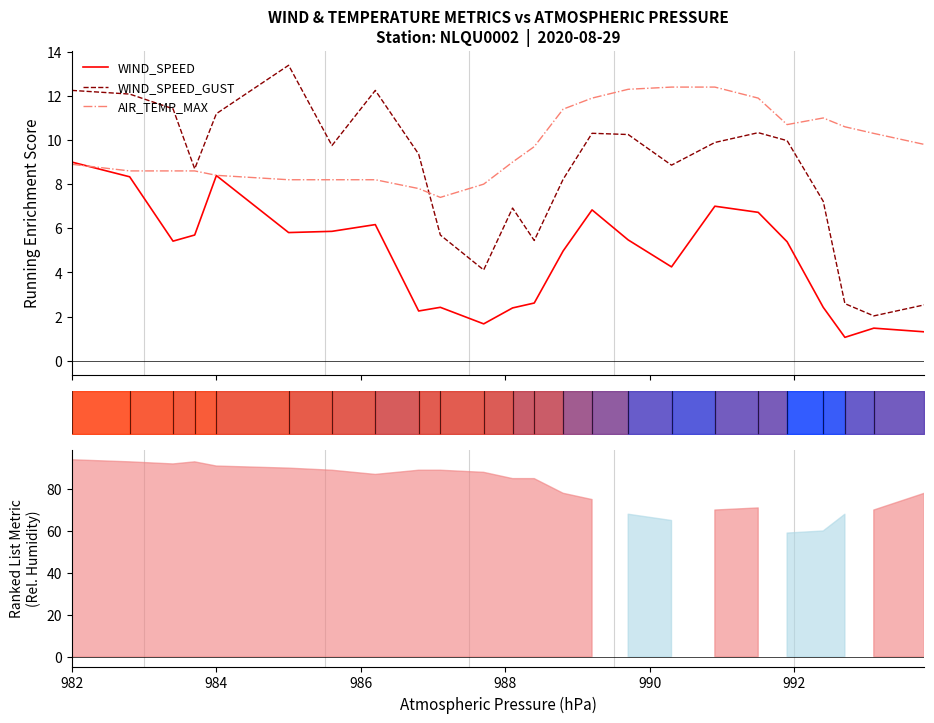

True or false: WIND_SPEED_GUST and WIND_SPEED cross at least once.

False